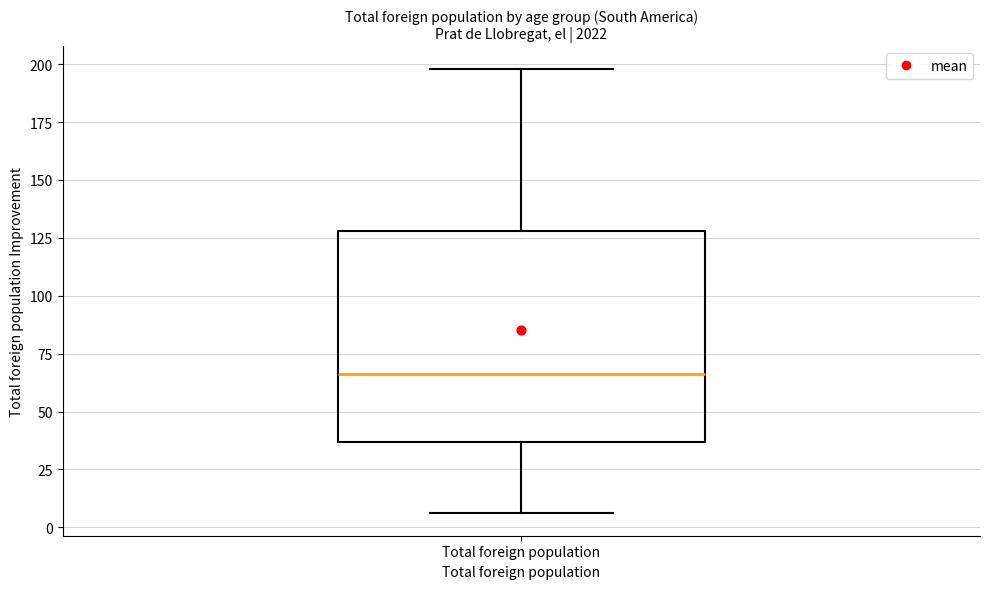

Where does the median line of the box for Total foreign population sit on the y-axis? The values are not printed on the chart, so give them approximately, as read against the axis.

65